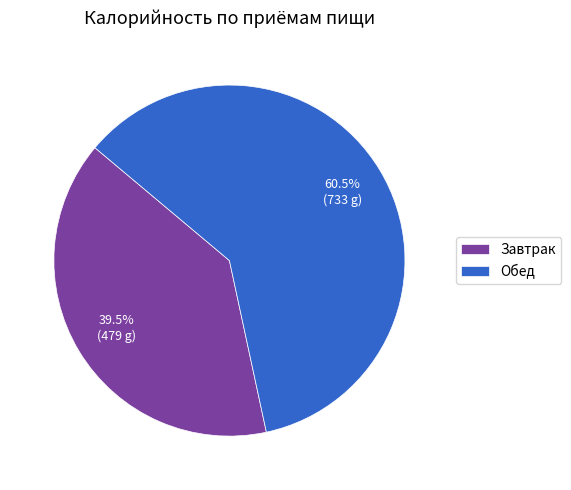

Combined, do Обед and Завтрак account for over 50%?

Yes